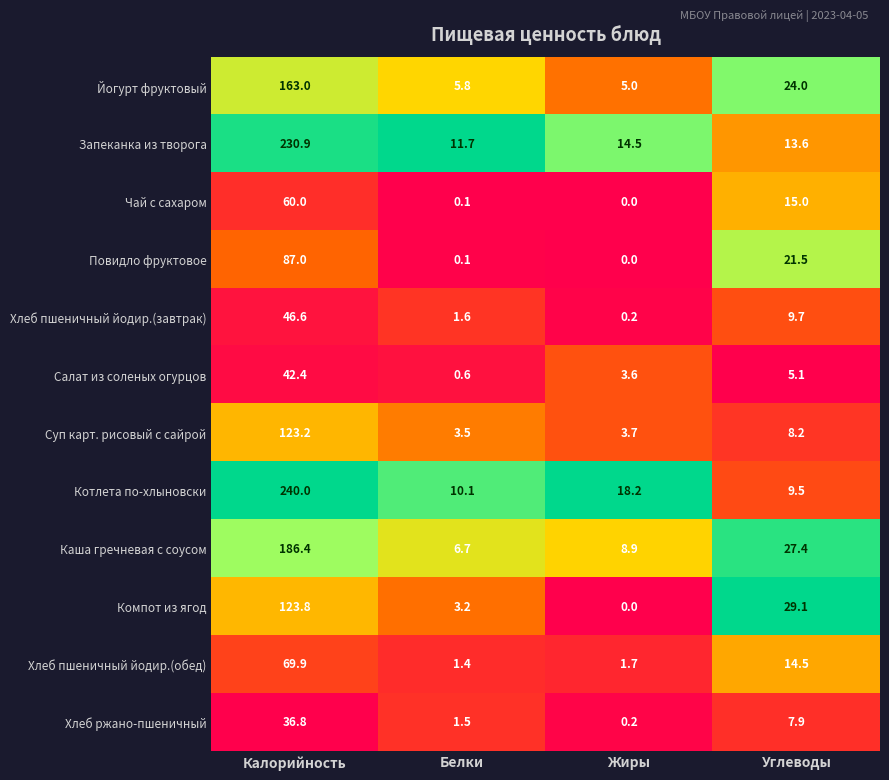

What is the spread (max minus min) of values at Белки?

11.6